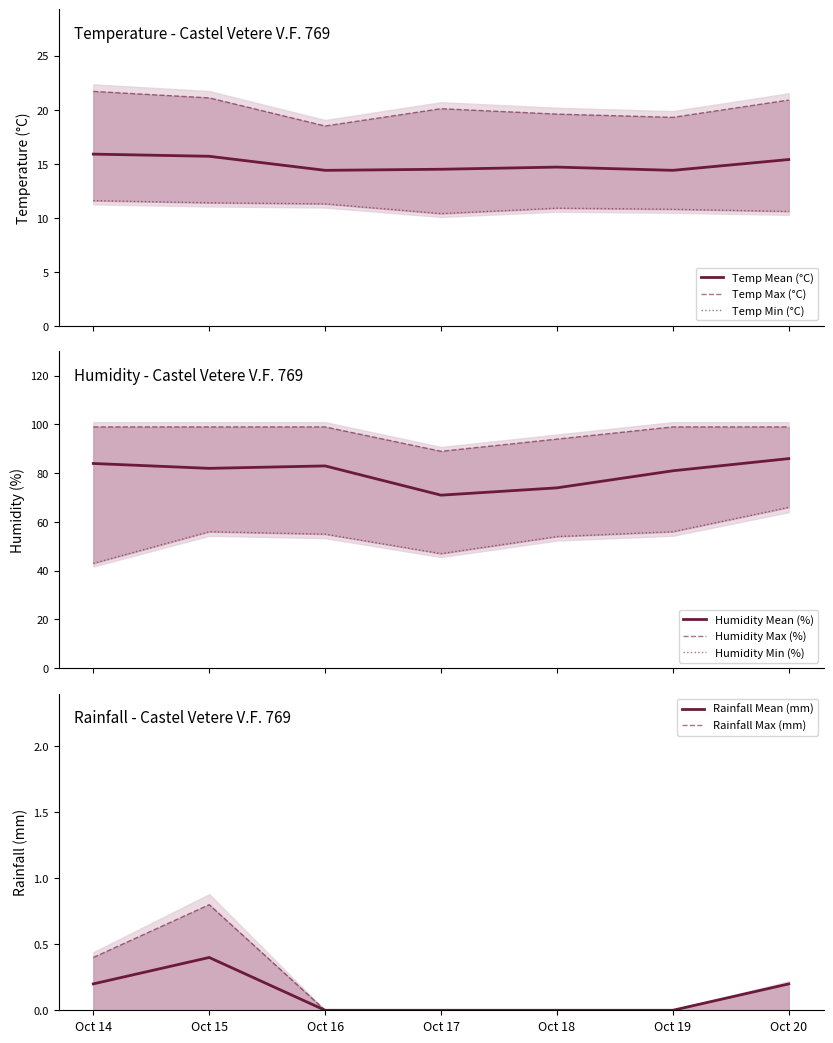

Which label corresponds to the smallest value in the chart?

Oct 17